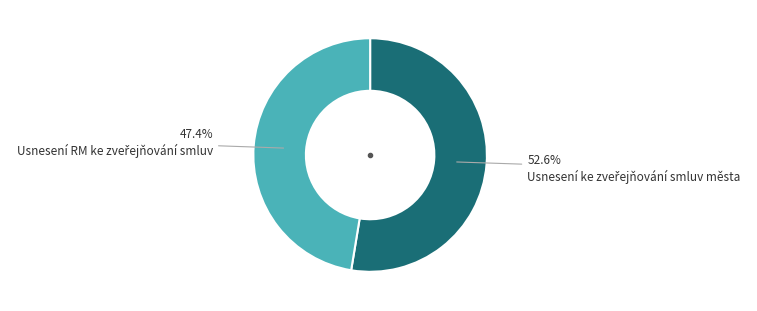

Is there a majority slice in this chart?

Yes